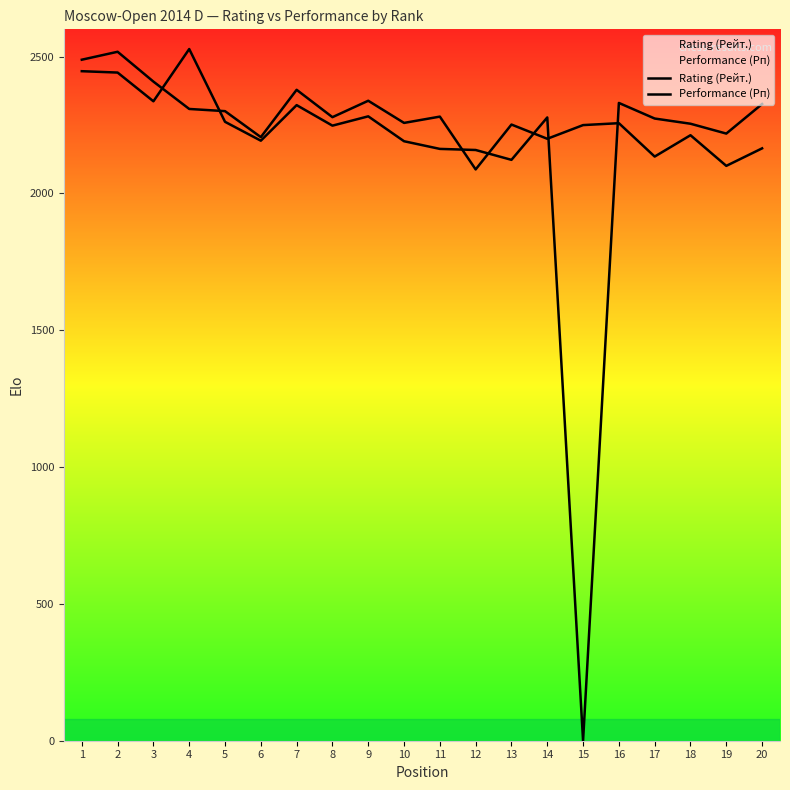

What is the sum of all Performance (Рп) values?

45429